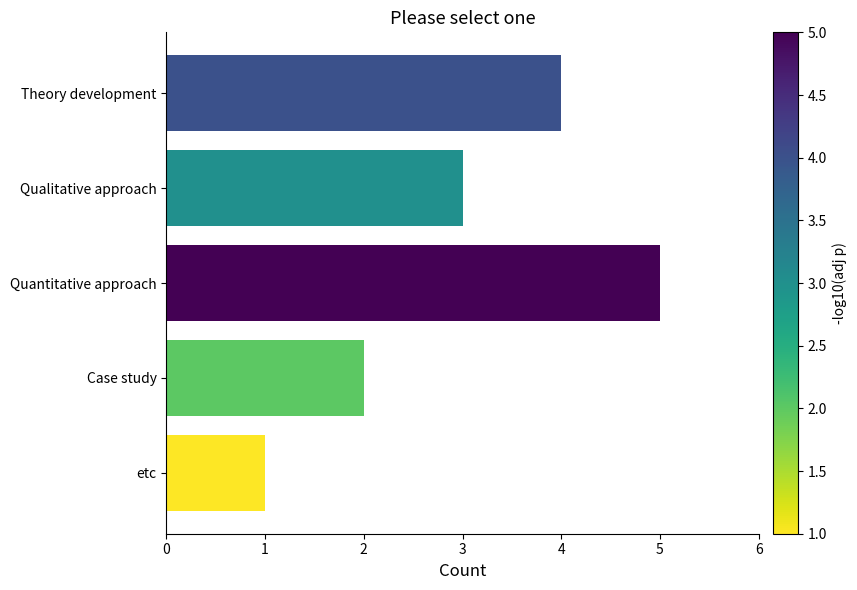

What is the average value?

3